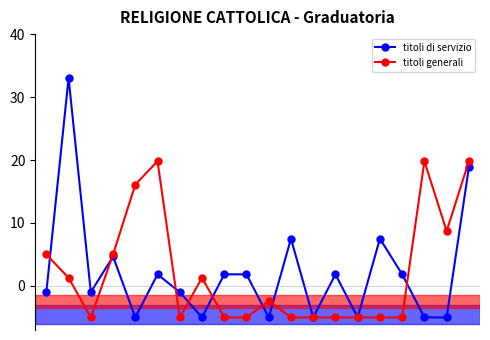

Rank the series by their maximum value, from highest to lowest.

titoli di servizio, titoli generali